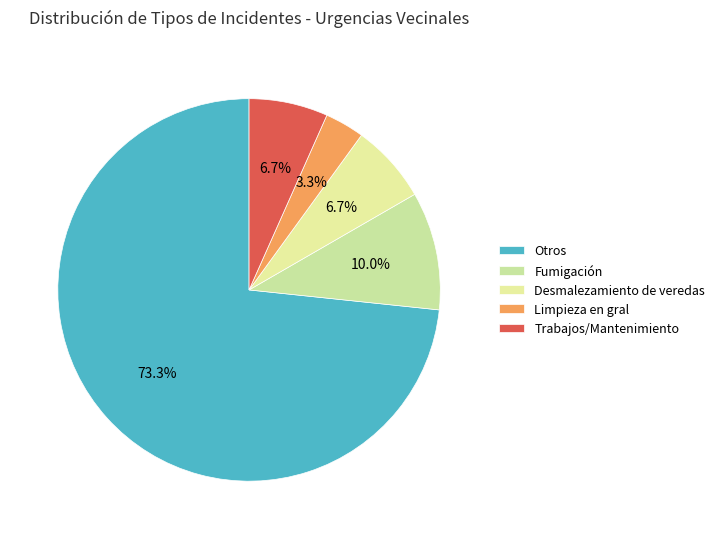

Do Desmalezamiento de veredas and Otros together represent more than half of the pie?

Yes